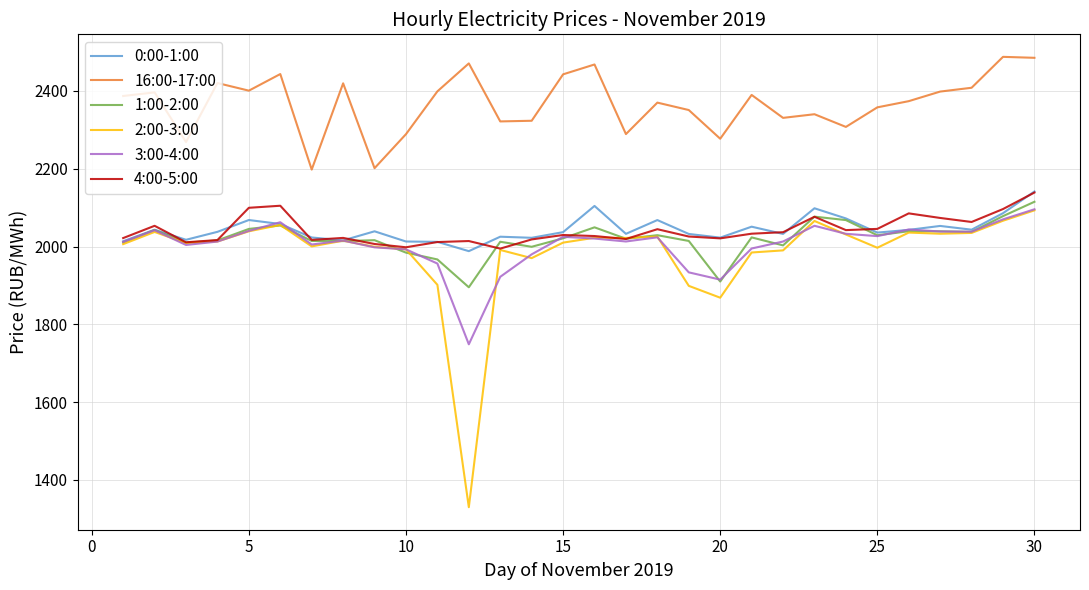

Which series has the largest range (max minus min)?

2:00-3:00